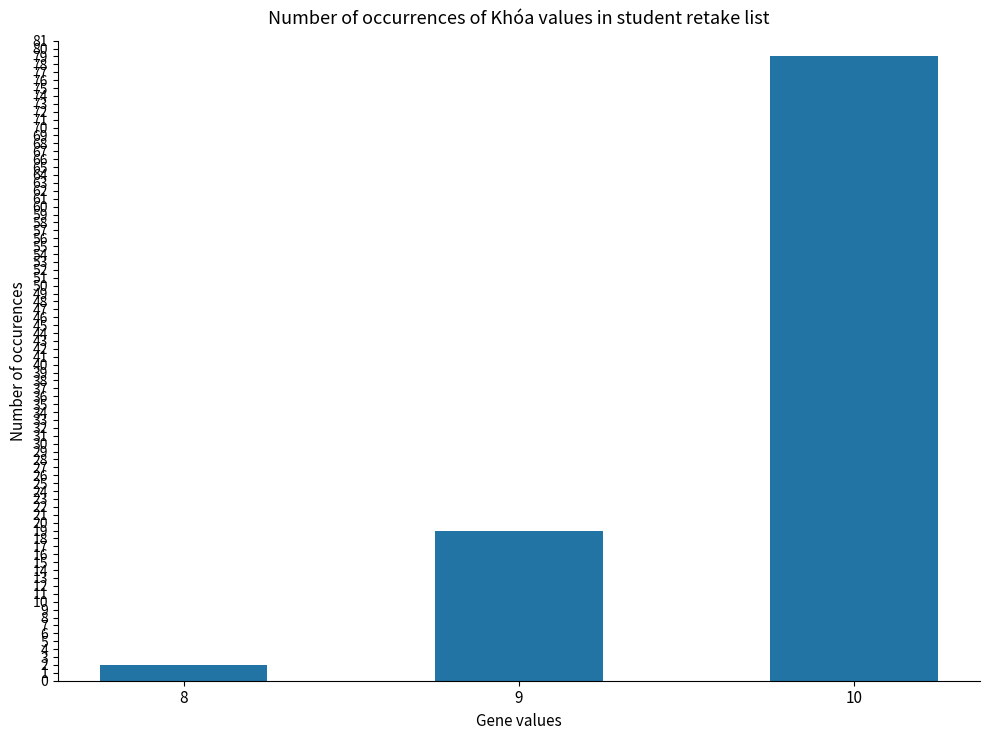

Read the value at 9.

19